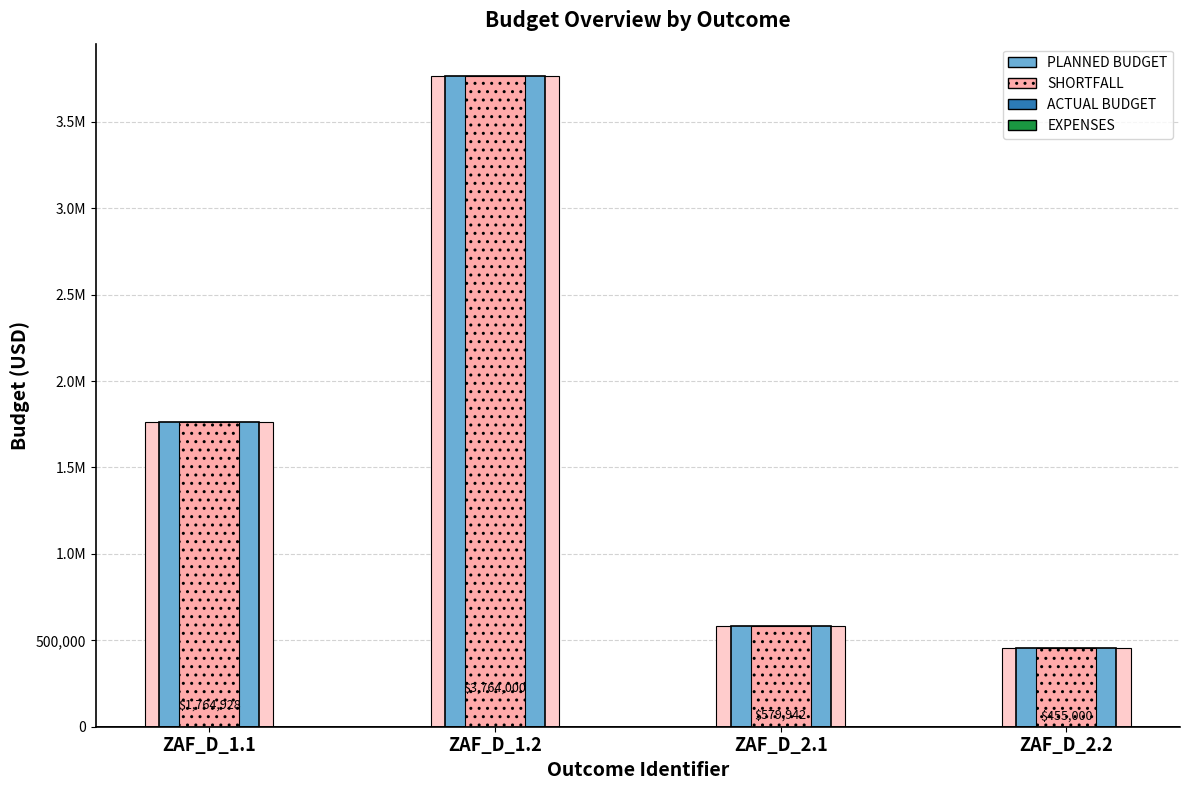

The SHORTFALL series shows 108859 at ZAF_D_2.2. True or false?

False